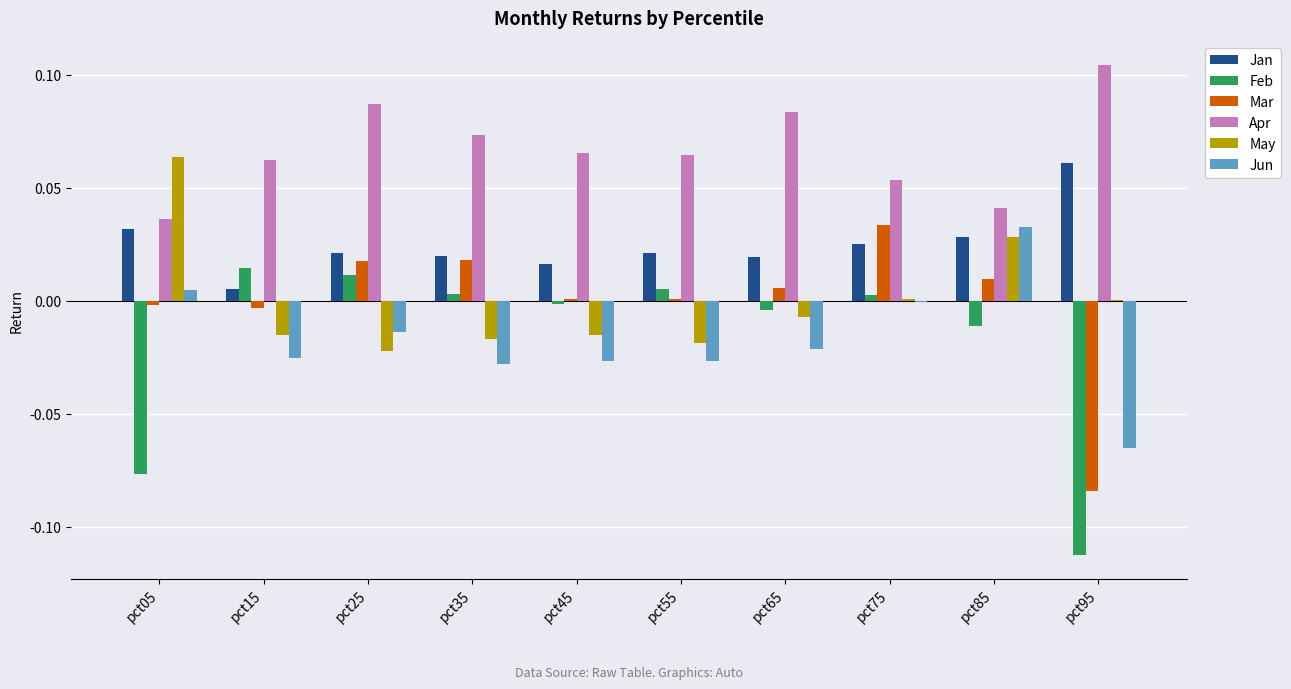

What is the sum of all Jun values?

-0.2